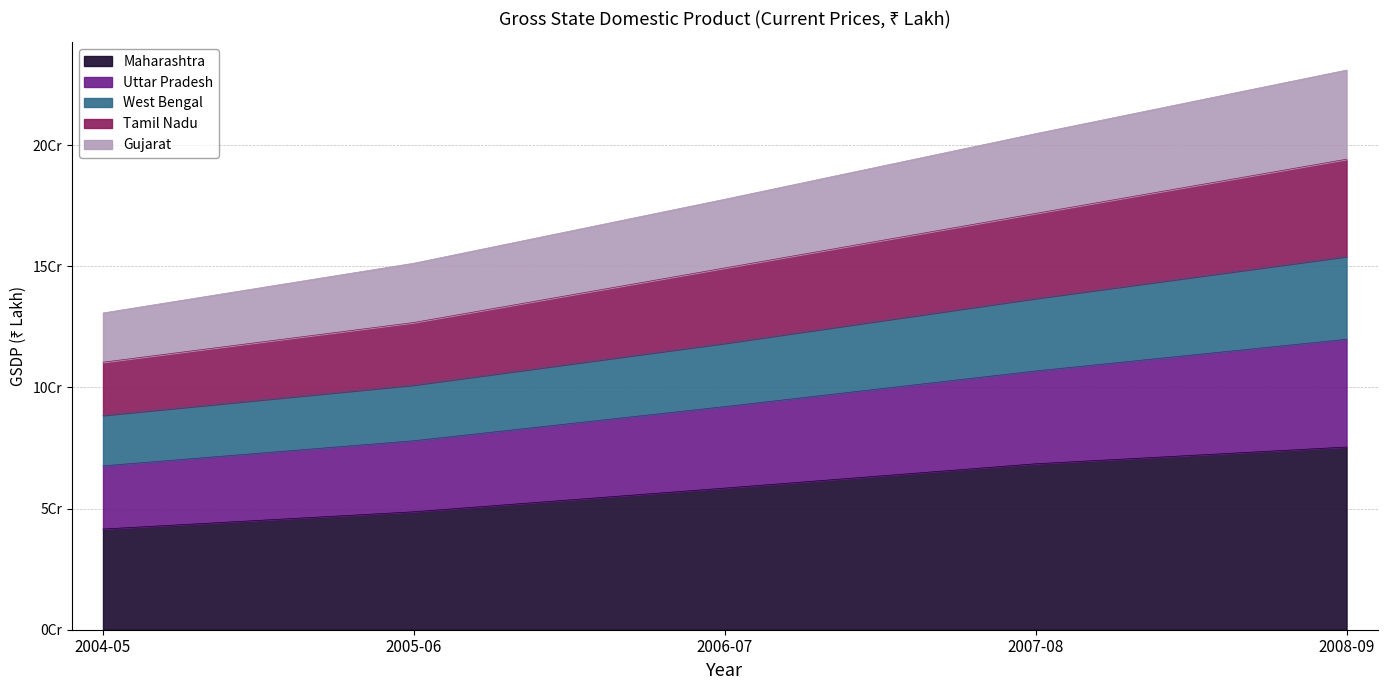

Does the chart display data point markers on the line(s)?

No